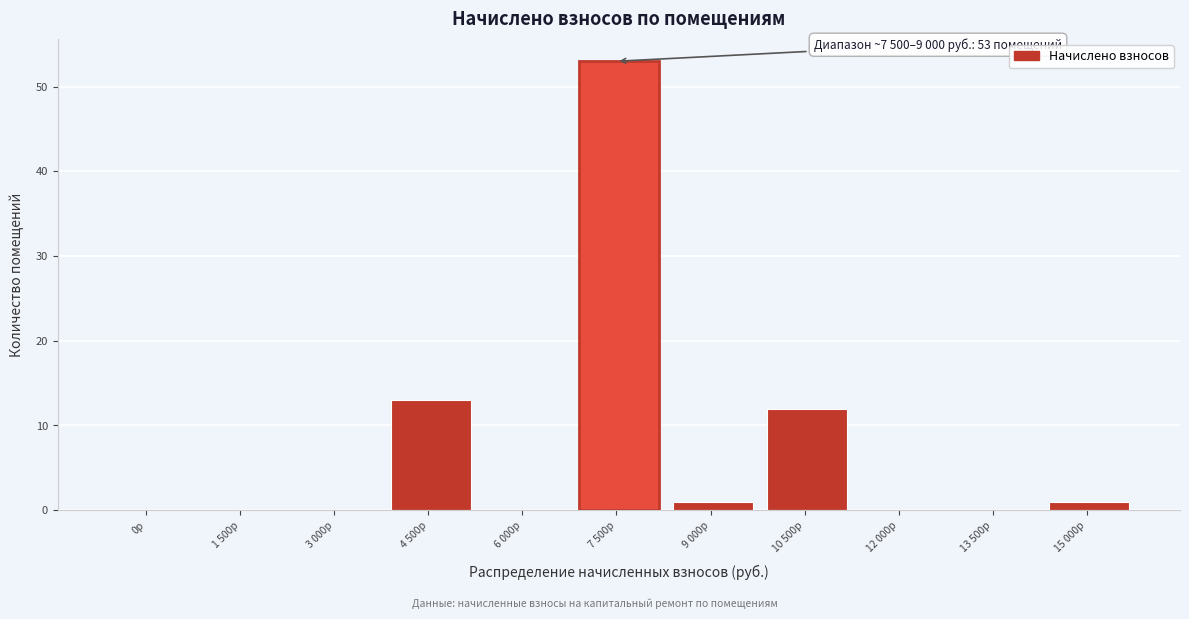

Reading left to right, extract all data points from this chart.

0р=0	1 500р=0	3 000р=0	4 500р=13	6 000р=0	7 500р=53	9 000р=1	10 500р=12	12 000р=0	13 500р=0	15 000р=1